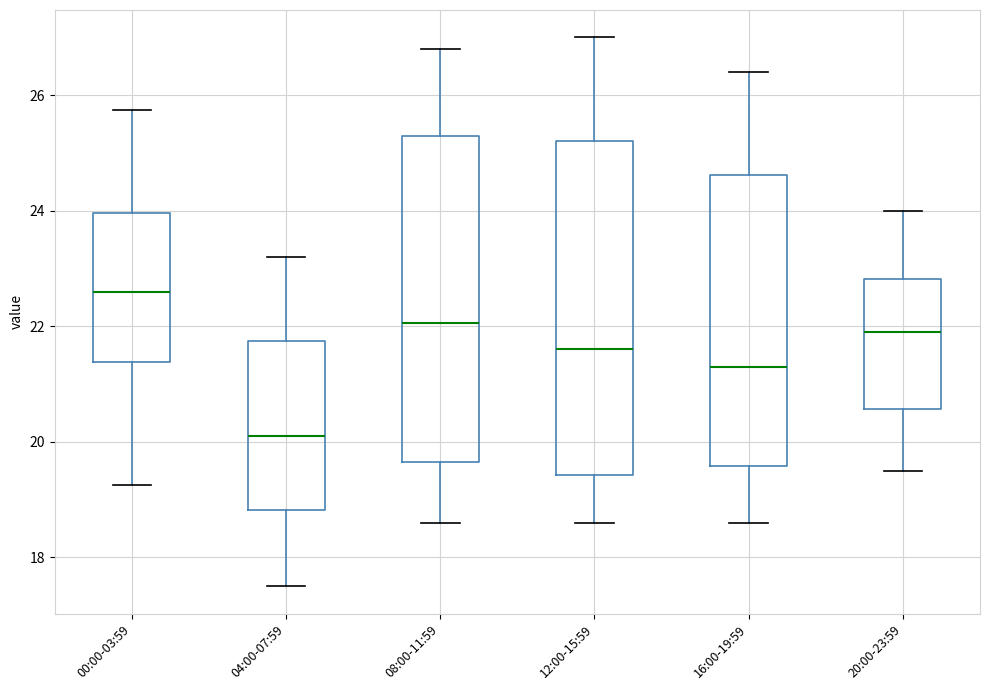

Reading left to right, transcribe this box plot: for each box, give where its median line is, the range the box spans, and where its two whiskers end, as read against the y-axis. The values are not printed on the chart, so give them approximately, as read against the axis.

00:00-03:59: median 22.6, box 21.4 to 24.0, whiskers 19.2 to 25.8
04:00-07:59: median 20.2, box 18.8 to 21.8, whiskers 17.6 to 23.2
08:00-11:59: median 22.0, box 19.6 to 25.4, whiskers 18.6 to 26.8
12:00-15:59: median 21.6, box 19.4 to 25.2, whiskers 18.6 to 27.0
16:00-19:59: median 21.4, box 19.6 to 24.6, whiskers 18.6 to 26.4
20:00-23:59: median 22.0, box 20.6 to 22.8, whiskers 19.6 to 24.0